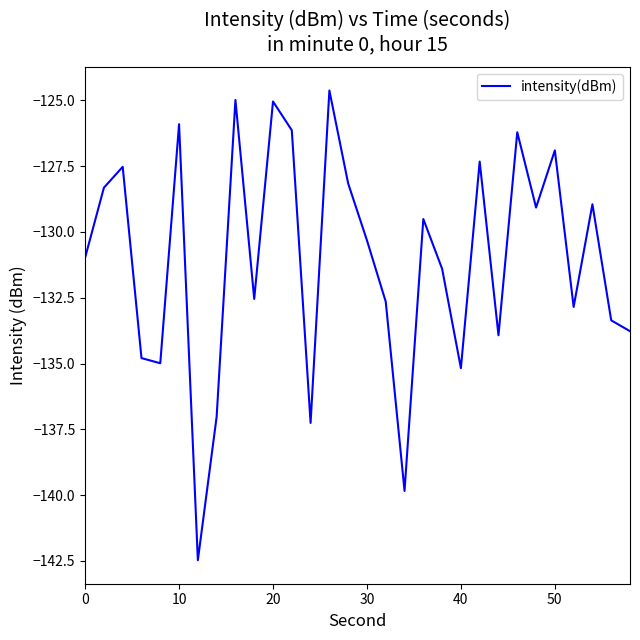

What is the difference between the maximum and minimum values?

17.8